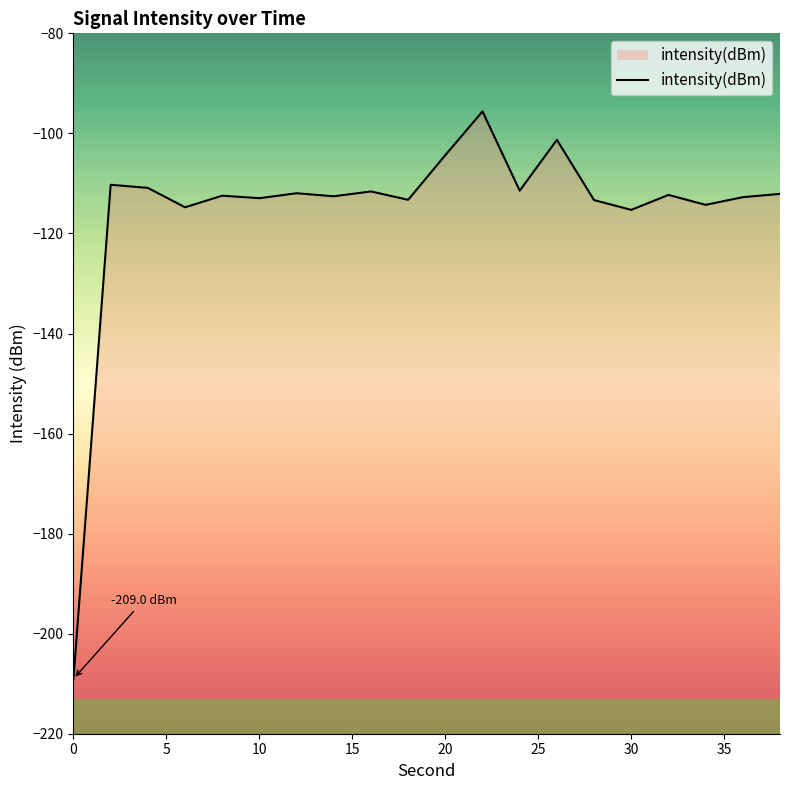

Does the chart have visible grid lines?

No